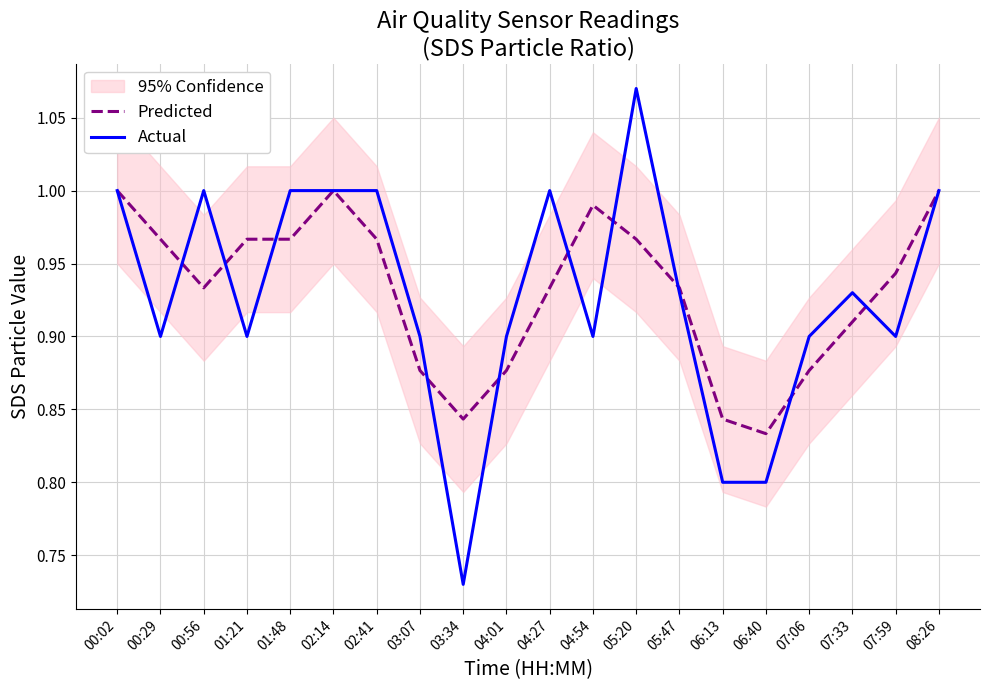

Is it true that Actual equals 1.0 at 08:26?

True